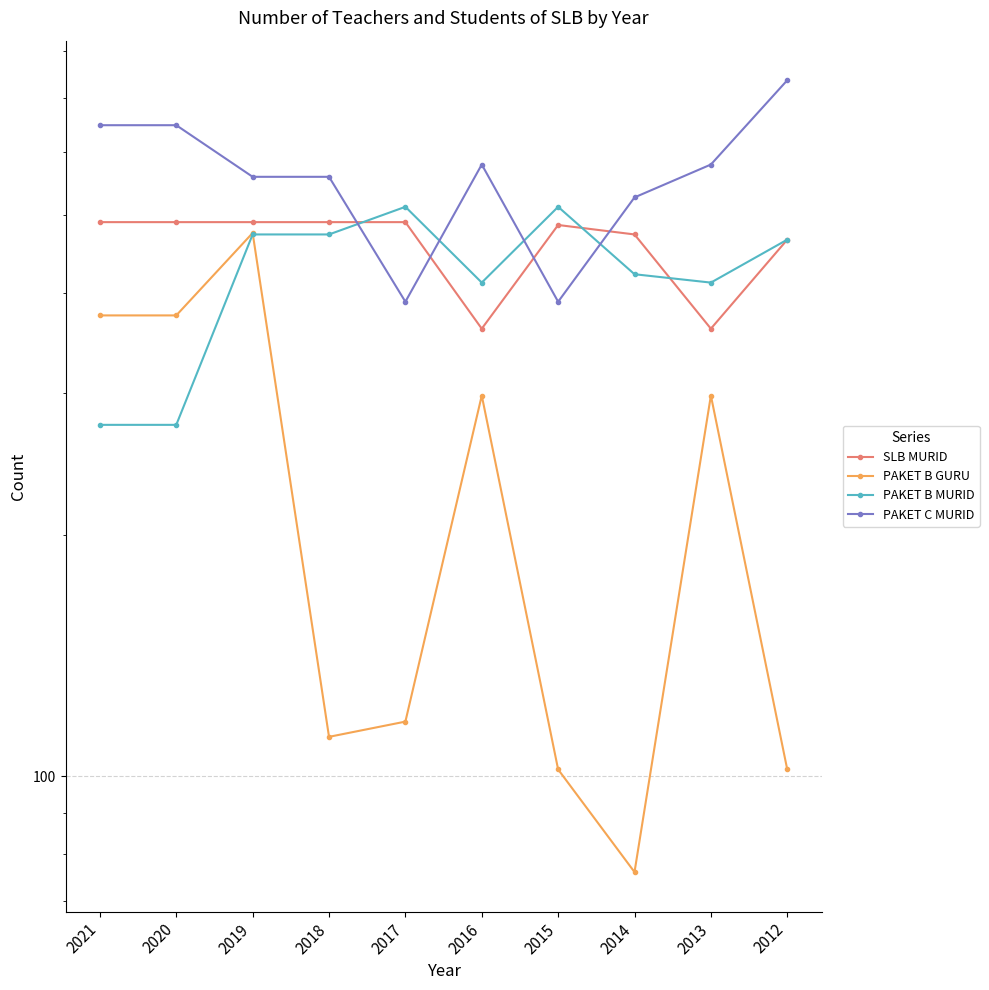

At how many categories does at least one series exceed 283?

10